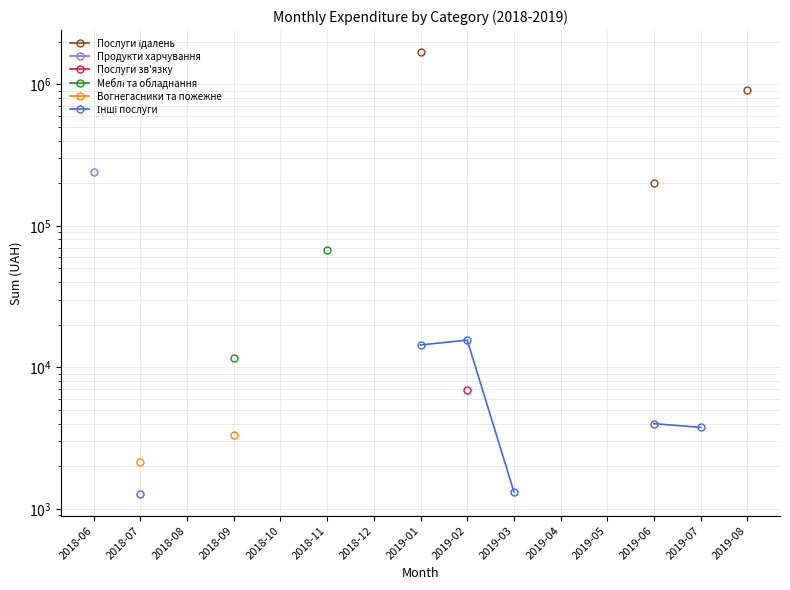

True or false: Послуги зв'язку and Продукти харчування cross at least once.

False